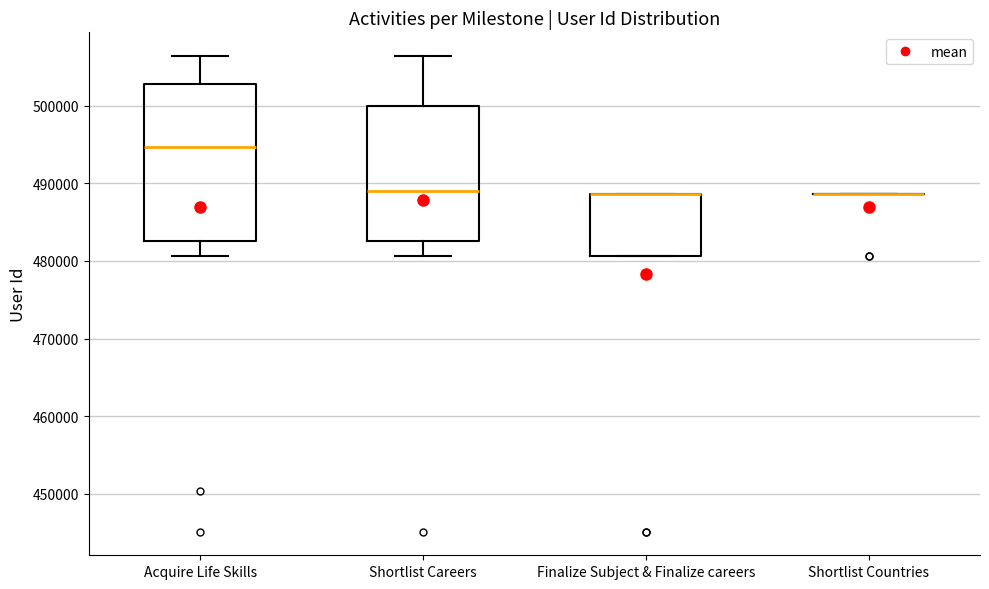

Where is the lower edge of the box for Finalize Subject & Finalize careers on the y-axis? The values are not printed on the chart, so give them approximately, as read against the axis.

481000